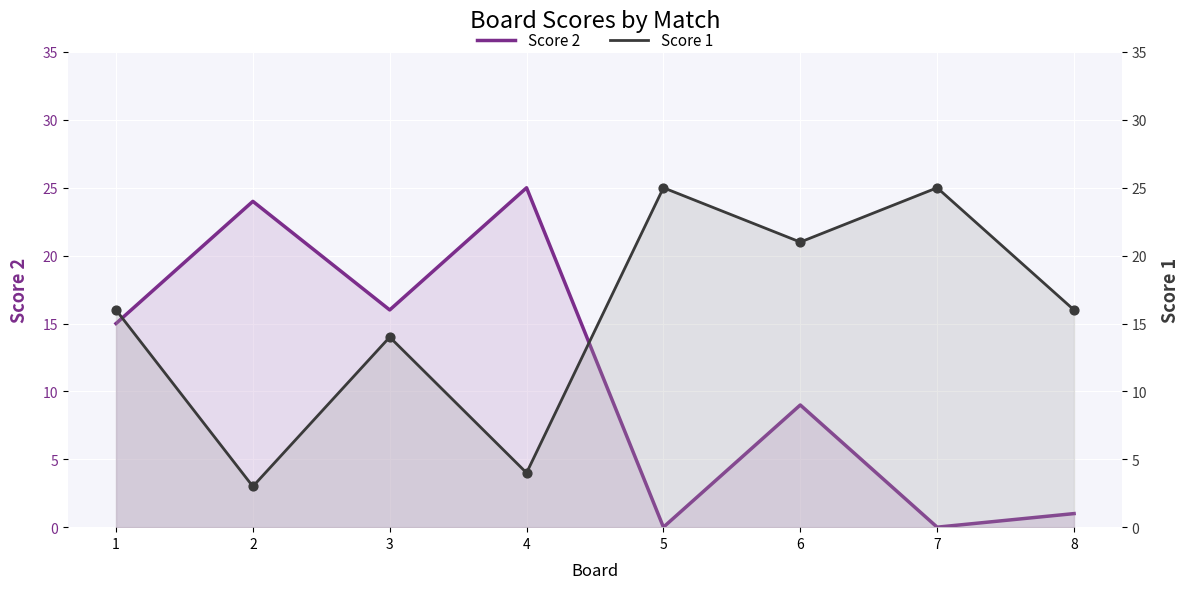

What are all the series names shown in the legend?

Score 2, Score 1